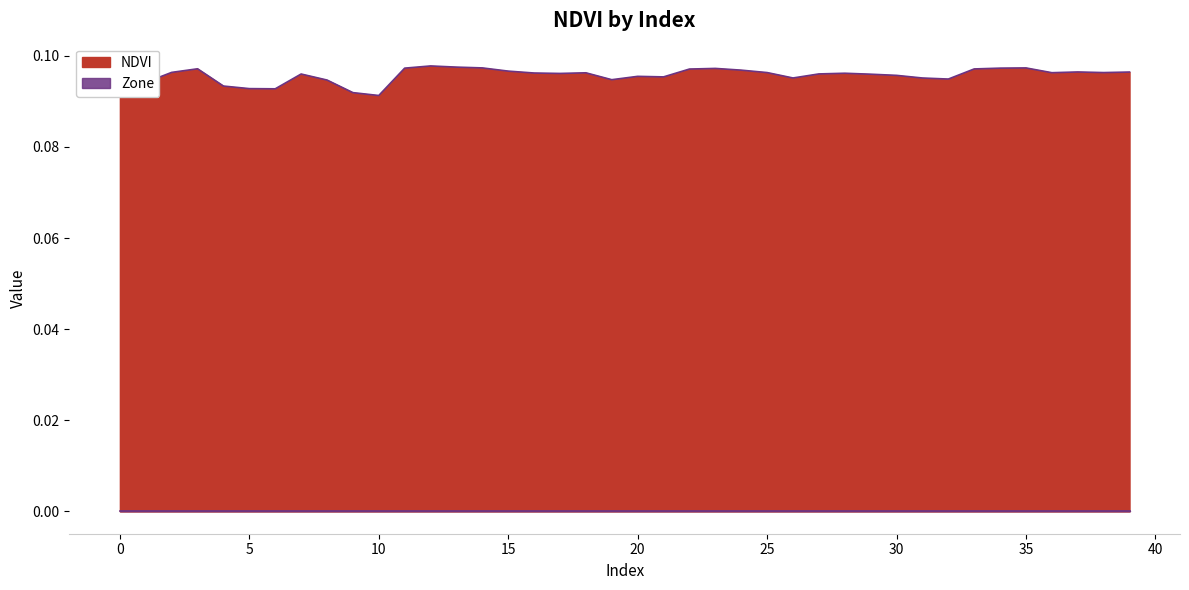

True or false: the data has more than 2 interior local peaks.

True